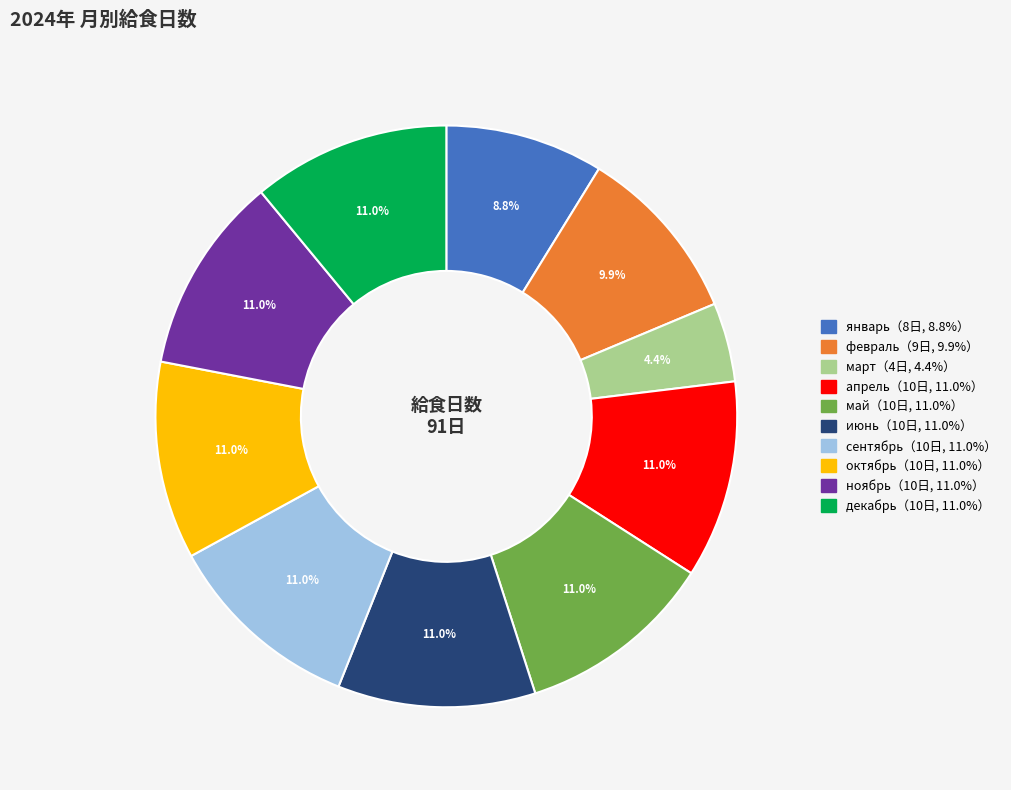

How many segments does this pie chart have?

10